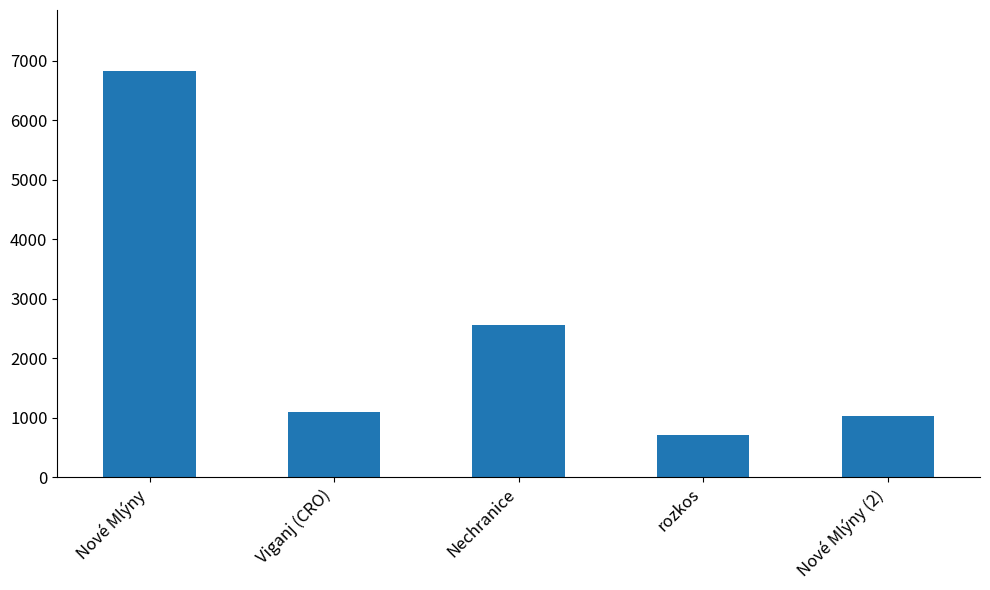

List the labels in order of value, largest first.

Nové Mlýny, Nechranice, Viganj (CRO), Nové Mlýny (2), rozkos